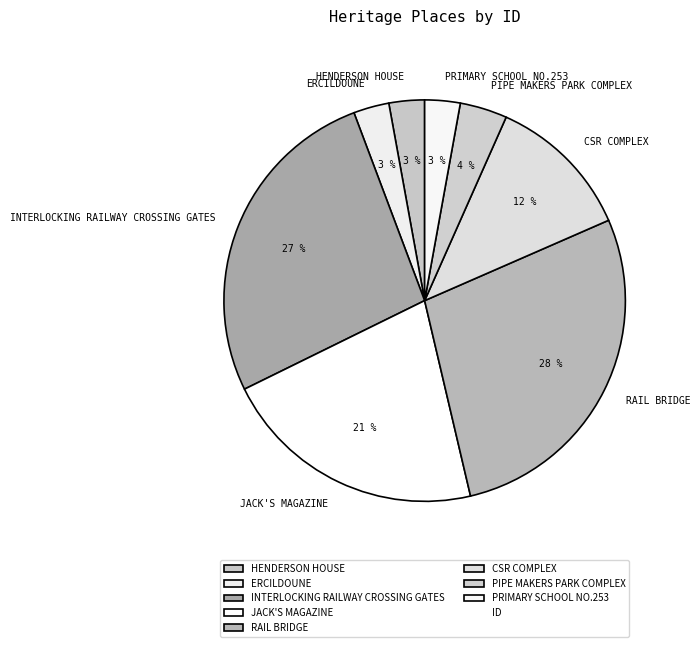

Which category has the biggest portion of the pie?

RAIL BRIDGE